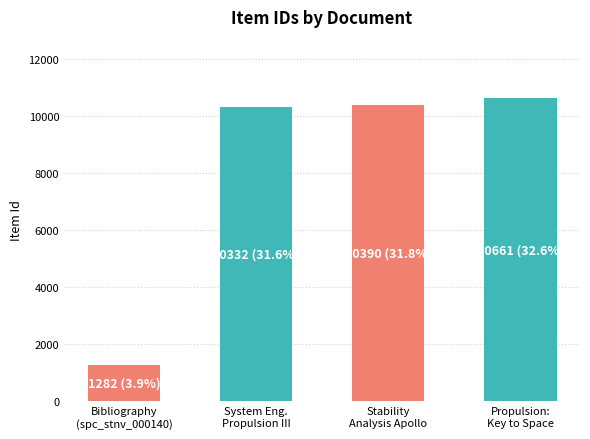

Are the bars grouped side by side (vs. stacked)?

No